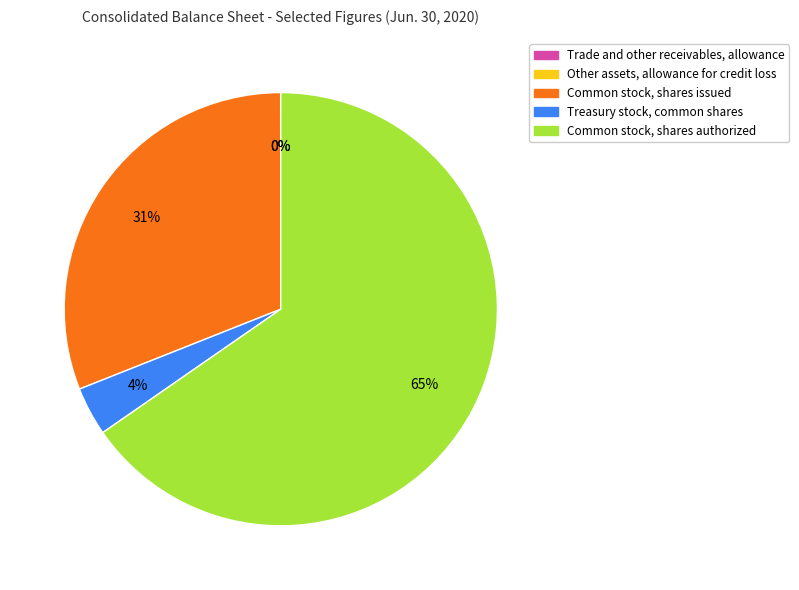

To the nearest percent, what portion does Common stock, shares issued represent?

31%